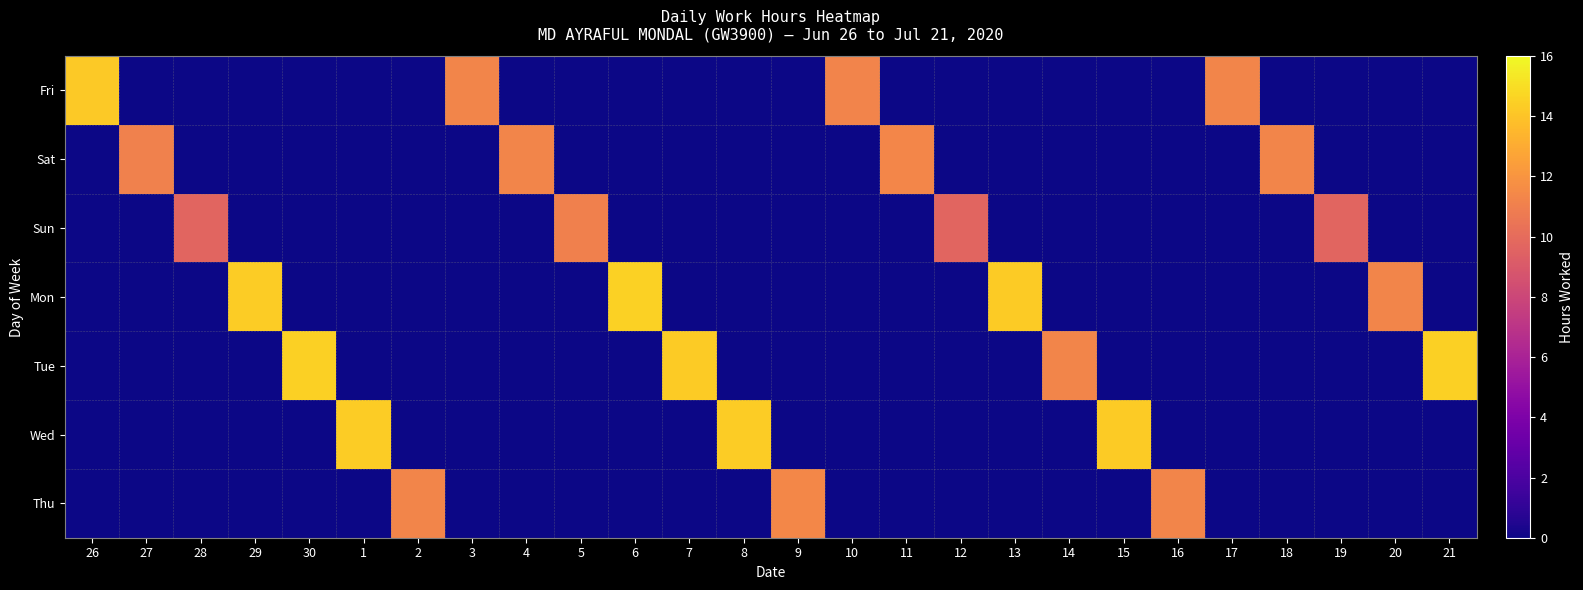

What is the total value across all series at 29?

14.3